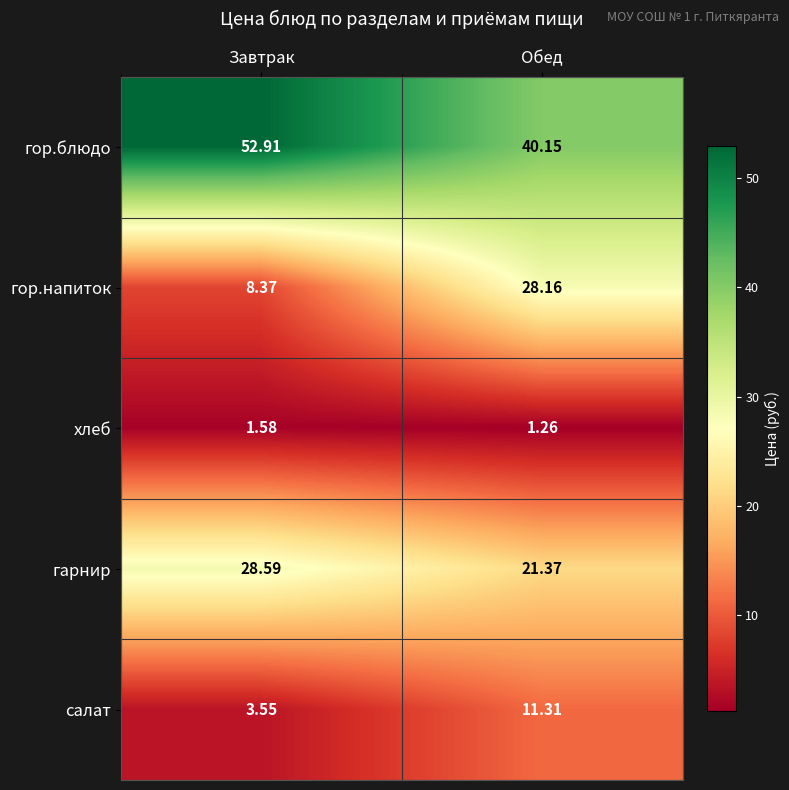

At which label is салат closest to 7?

Завтрак